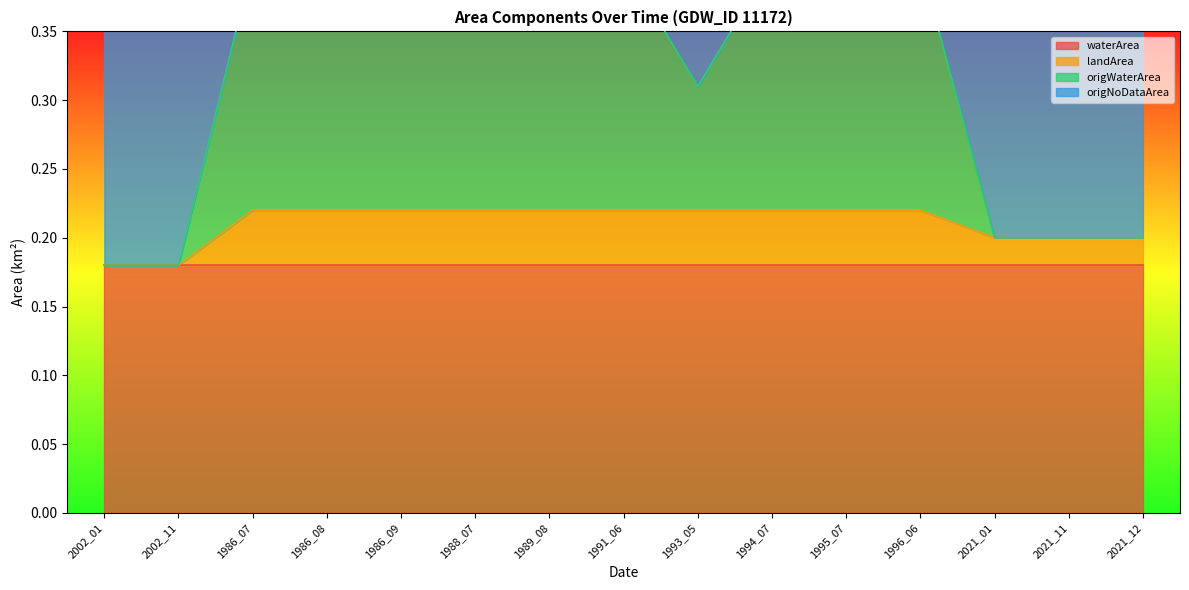

The value of landArea at 2021_12 is 0.2. True or false?

True